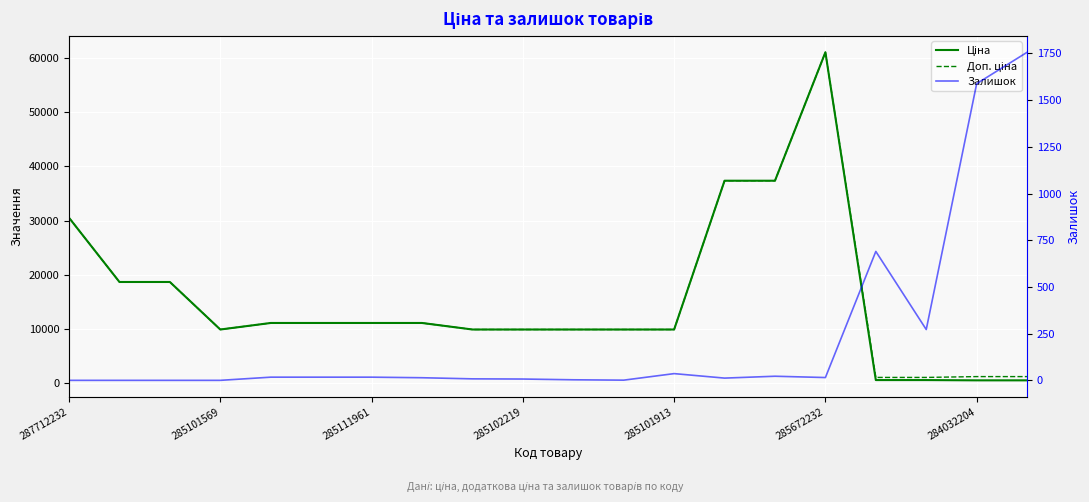

Between 16 and 18, which series saw the biggest shift?

Залишок